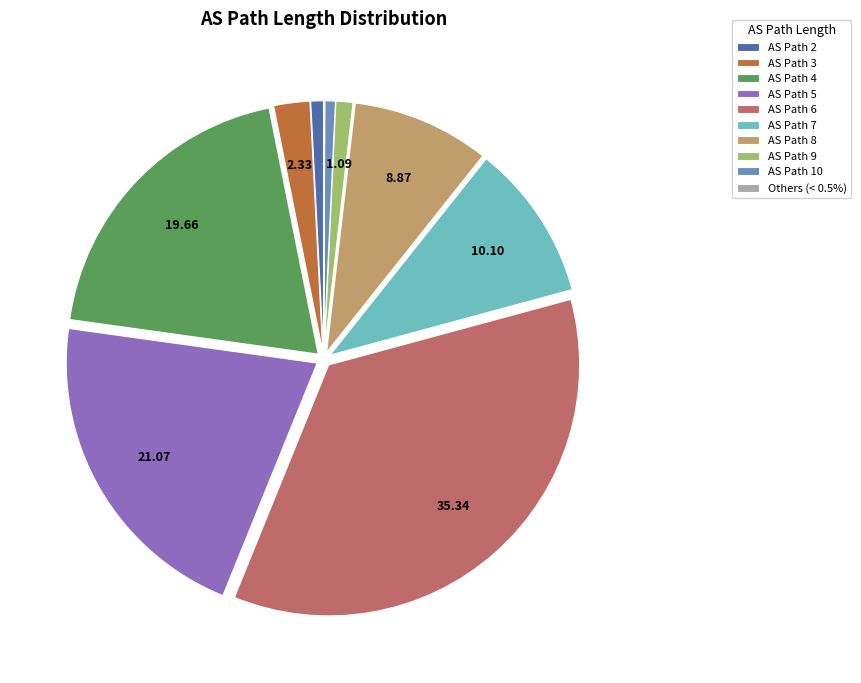

Combined, do AS Path 4 and AS Path 7 account for over 50%?

No